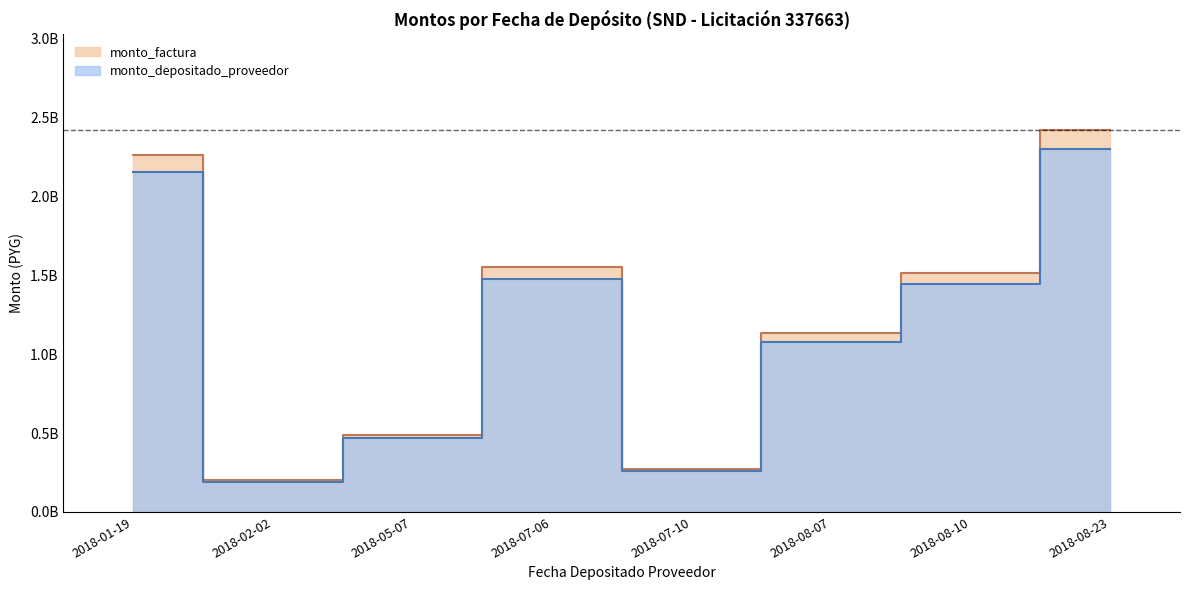

How many lines are shown in the chart?

2